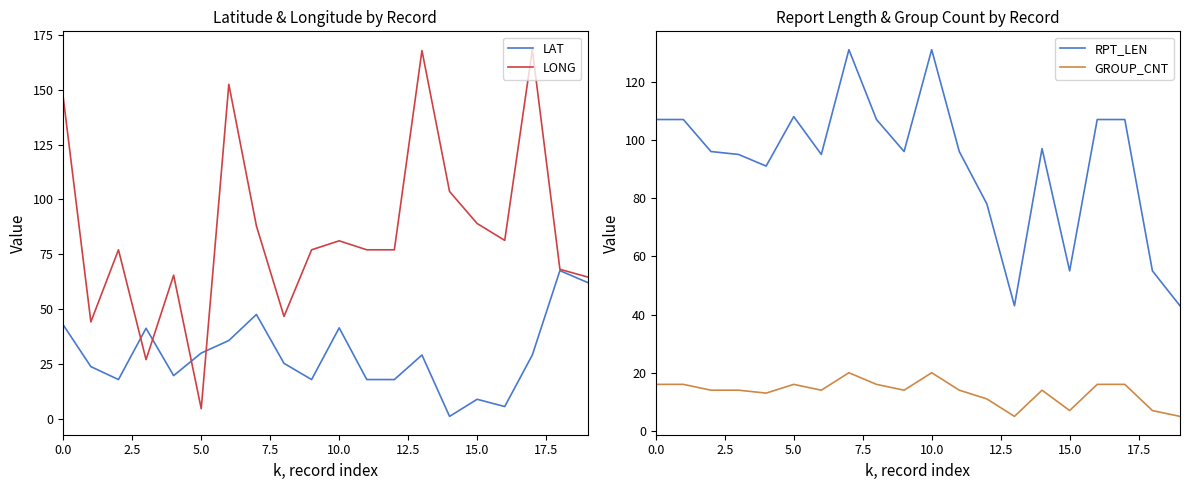

Reading left to right, what are all the values shown in this chart?

LAT: 42.7	23.7	17.8	41.2	19.6	29.9	35.6	47.5	25.2	17.8	41.4	17.8	17.8	29.0	1.0	8.8	5.5	29.0	67.5	62.1
LONG: 146.3	44.1	77.0	26.9	65.4	4.5	152.5	87.9	46.6	77.0	81.1	77.0	77.0	167.9	103.6	89.0	81.3	168.3	68.1	64.6
RPT_LEN: 107.0	107.0	96.0	95.0	91.0	108.0	95.0	131.0	107.0	96.0	131.0	96.0	78.0	43.0	97.0	55.0	107.0	107.0	55.0	43.0
GROUP_CNT: 16.0	16.0	14.0	14.0	13.0	16.0	14.0	20.0	16.0	14.0	20.0	14.0	11.0	5.0	14.0	7.0	16.0	16.0	7.0	5.0